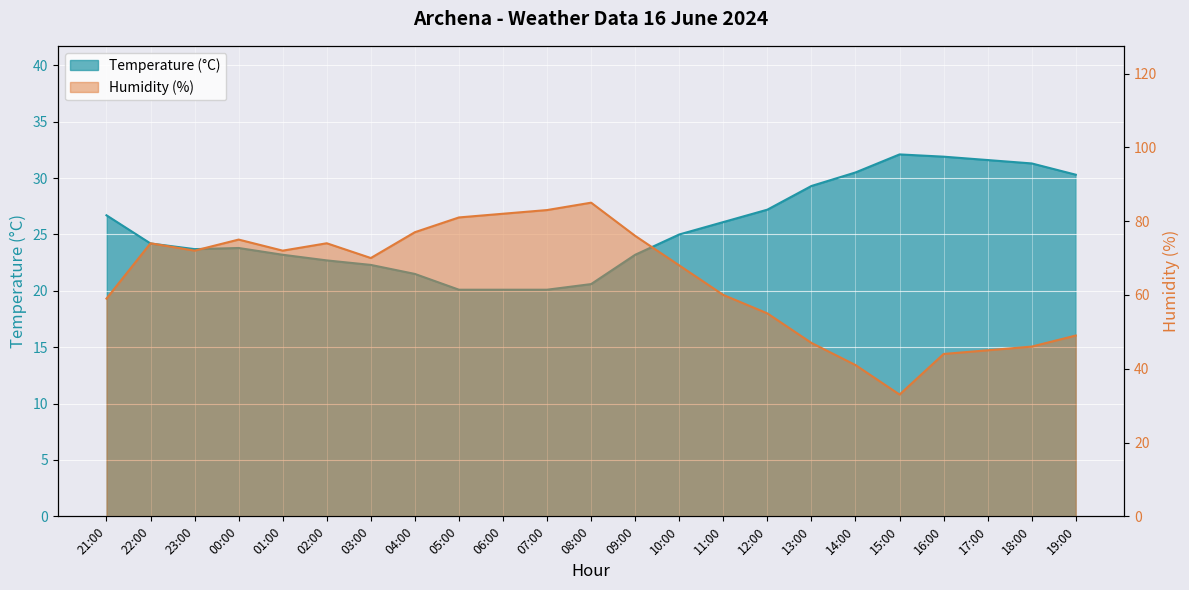

Reading right to left, list all the values displayed in this chart.

Temperature (°C): 30.3	31.3	31.6	31.9	32.1	30.5	29.3	27.2	26.1	25.0	23.2	20.6	20.1	20.1	20.1	21.5	22.3	22.7	23.2	23.8	23.7	24.2	26.7
Humidity (%): 49.0	46.0	45.0	44.0	33.0	41.0	47.0	55.0	60.0	68.0	76.0	85.0	83.0	82.0	81.0	77.0	70.0	74.0	72.0	75.0	72.0	74.0	59.0